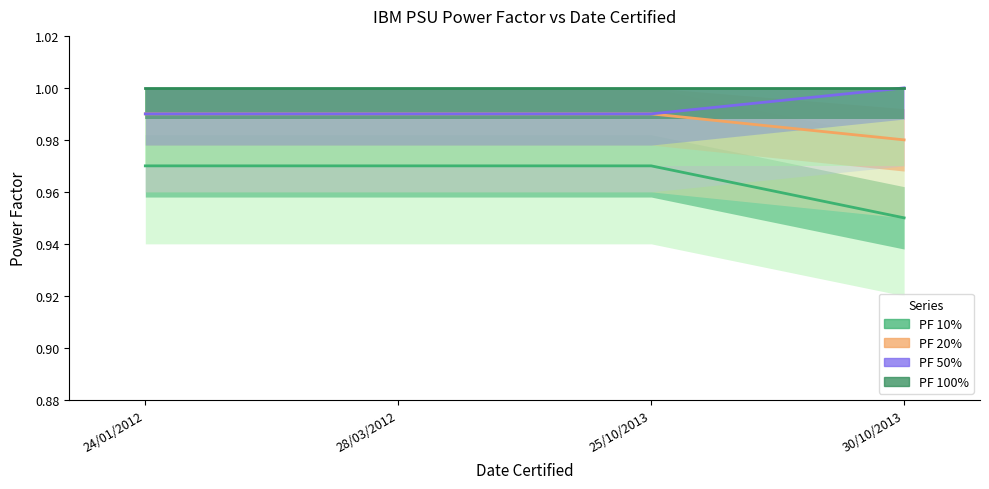

True or false: PF 10% and PF 20% cross at least once.

False